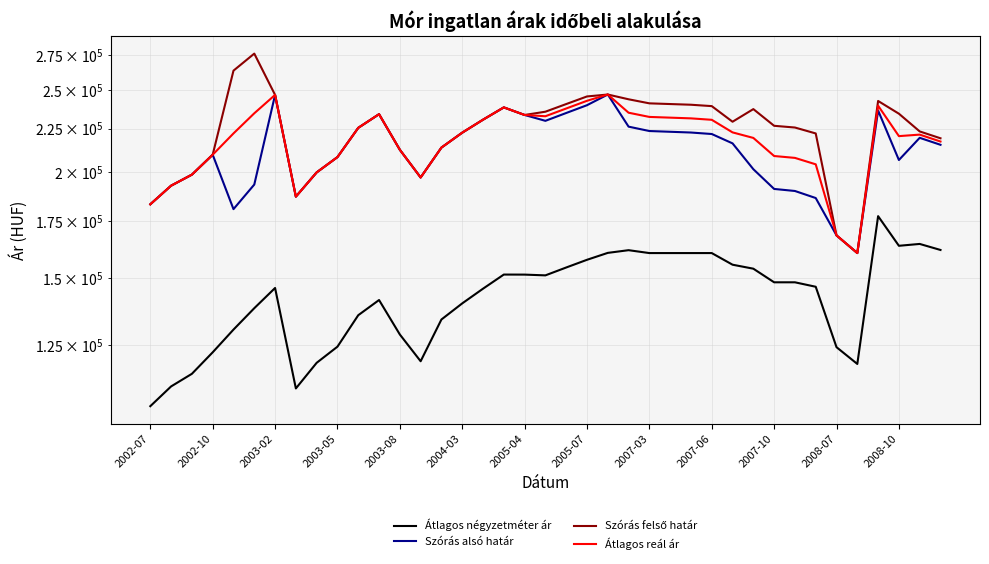

Reading right to left, extract all data points from this chart.

Átlagos négyzetméter ár: 161854	164525	163699	177424	118750	124288	146459	148242	148242	153826	155502	160493	160493	160493	160493	161757	160577	157586	154323	151061	151372	151393	145691	139990	133997	119630	128649	141276	135566	124461	119121	111111	145973	138172	130370	122568	115616	111722	105882
Szórás alsó határ: 215371	219494	206658	236403	160497	168394	186377	189977	191036	201561	216211	221775	222676	223129	223584	226259	246891	239828	234803	229859	233550	238404	230573	222586	213748	197082	212494	234050	225519	208298	199814	187088	246633	193320	180839	209650	198603	192737	183233
Szórás felső határ: 219219	223342	234358	242609	160497	168394	222121	225721	226780	237305	229303	239233	240134	240587	241042	243717	246891	245600	240575	235631	233550	238404	230573	222586	213748	197082	212494	234050	225519	208298	199814	187088	246633	275914	263433	209650	198603	192737	183233
Átlagos reál ár: 217295	221418	220508	239506	160497	168394	204249	207849	208908	219433	222757	230504	231405	231858	232313	234988	246891	242714	237689	232745	233550	238404	230573	222586	213748	197082	212494	234050	225519	208298	199814	187088	246633	234617	222136	209650	198603	192737	183233